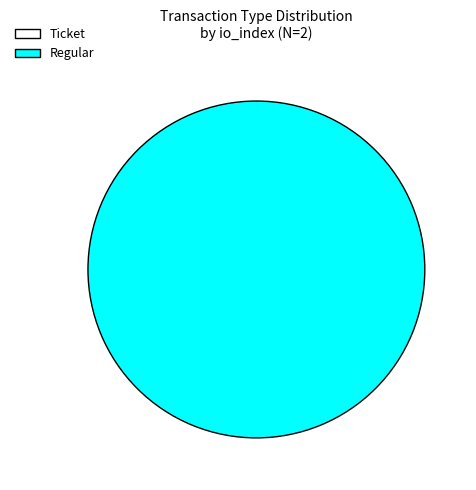

Which slice represents more than half of the pie?

Regular